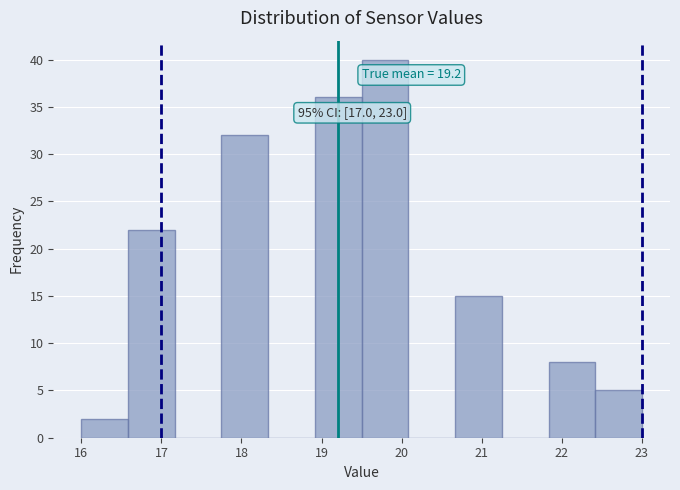

Which range on the x-axis has the tallest bar?

19.5 to 20.1